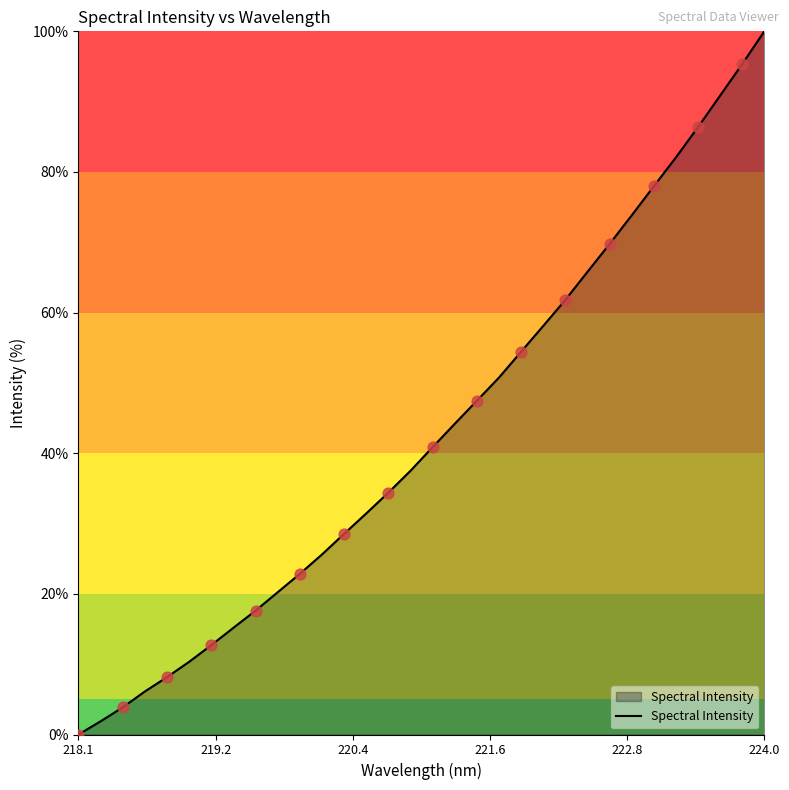

What is the greatest value displayed?

100.0